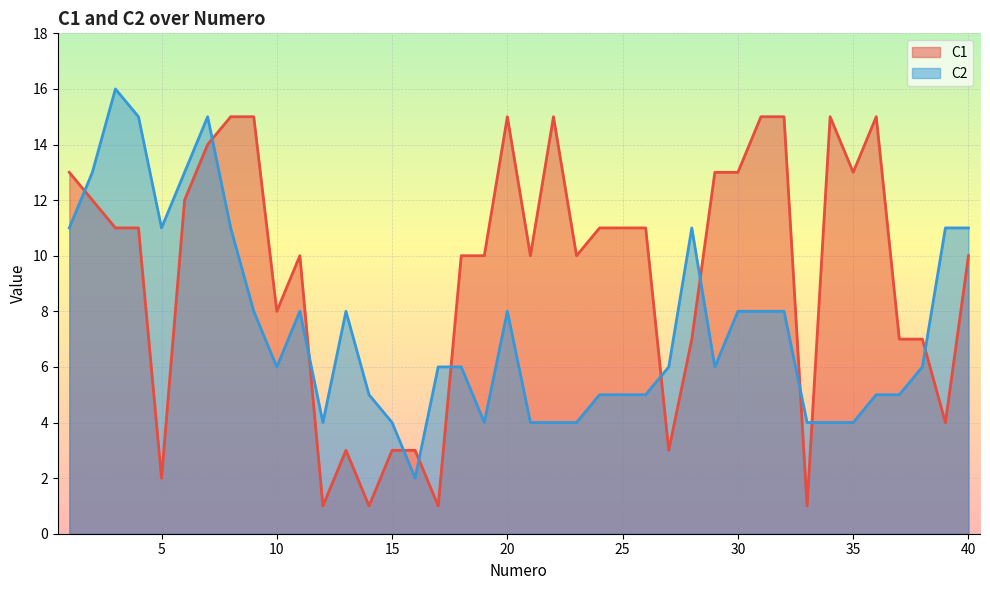

The C2 series shows 2 at 21. True or false?

False